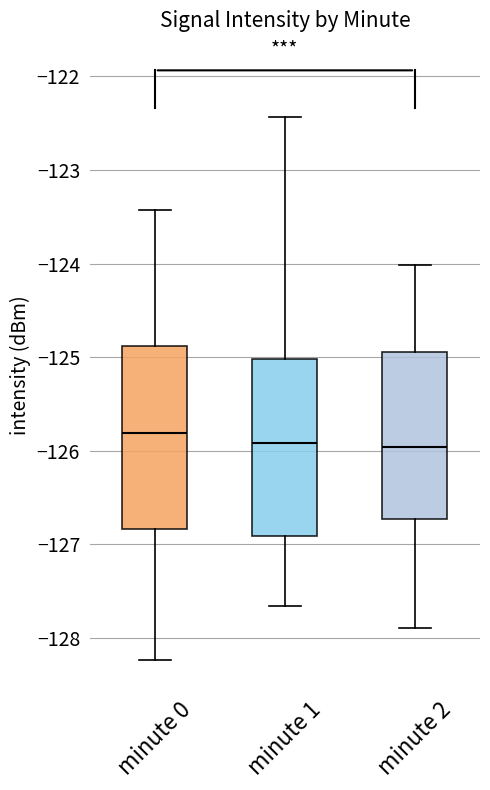

Reading left to right, transcribe this box plot: for each box, give where its median line is, the range the box spans, and where its two whiskers end, as read against the y-axis. The values are not printed on the chart, so give them approximately, as read against the axis.

minute 0: median -125.8, box -126.8 to -124.9, whiskers -128.2 to -123.4
minute 1: median -125.9, box -126.9 to -125.0, whiskers -127.7 to -122.4
minute 2: median -126.0, box -126.7 to -124.9, whiskers -127.9 to -124.0